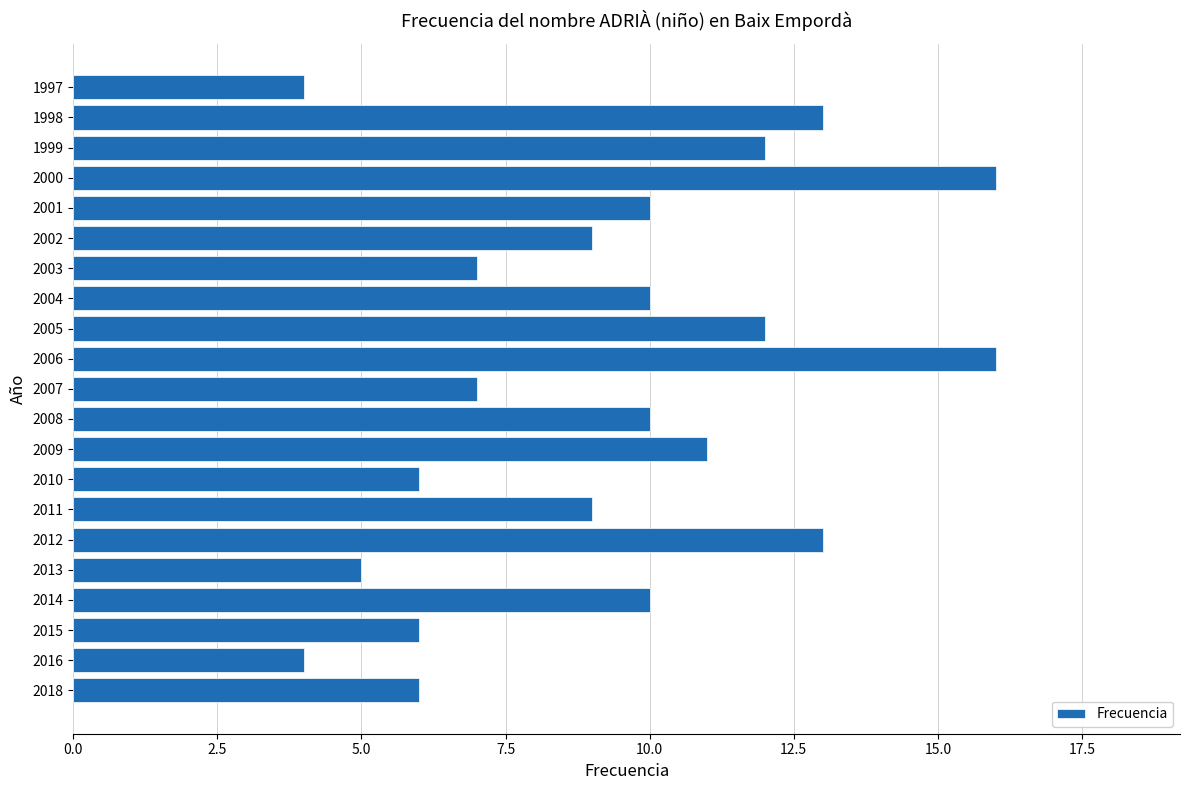

What is the difference between the second highest and minimum values?

12